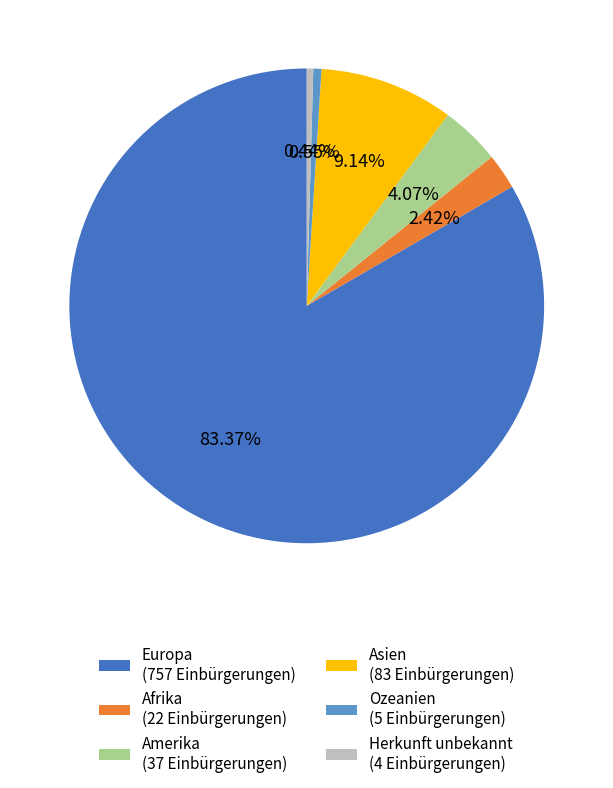

Is it true that Ozeanien is 8% of the pie?

False